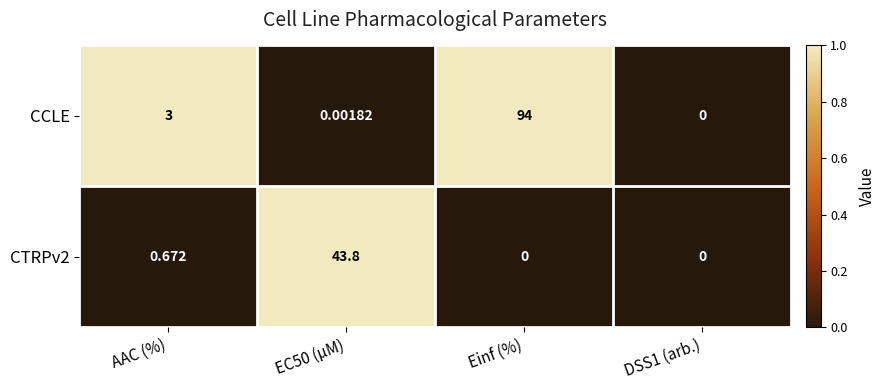

At which label does CCLE reach its peak?

Einf (%)